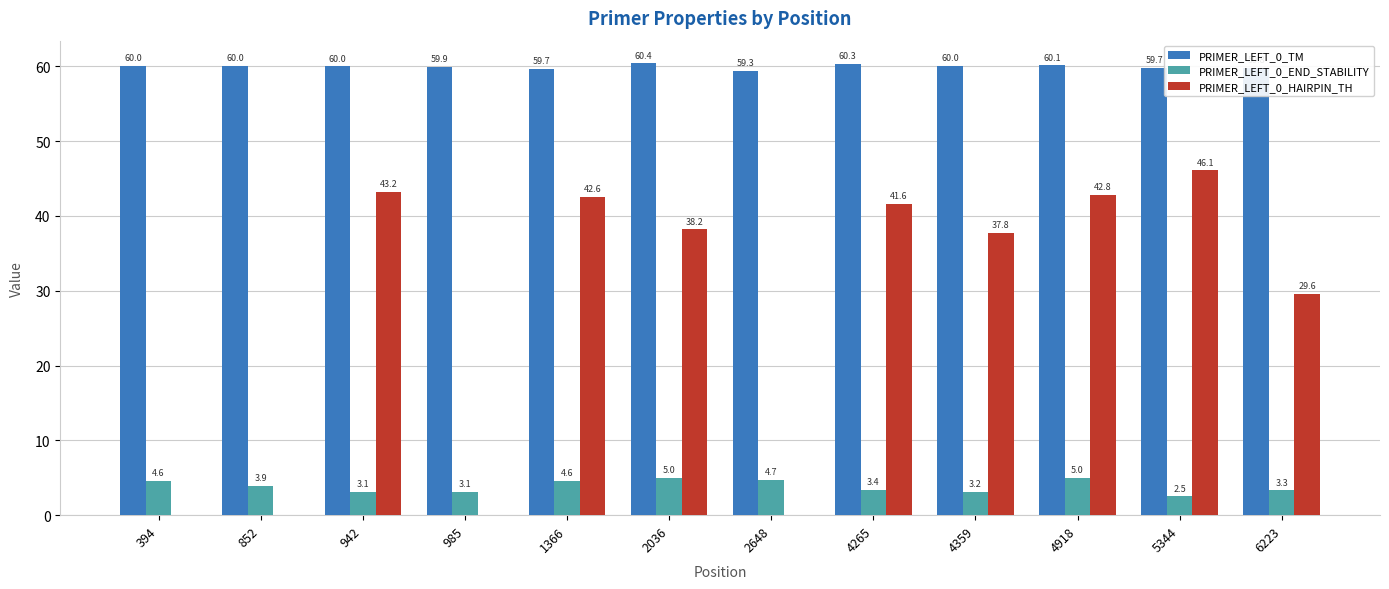

How many data points in PRIMER_LEFT_0_HAIRPIN_TH are above 38?

6